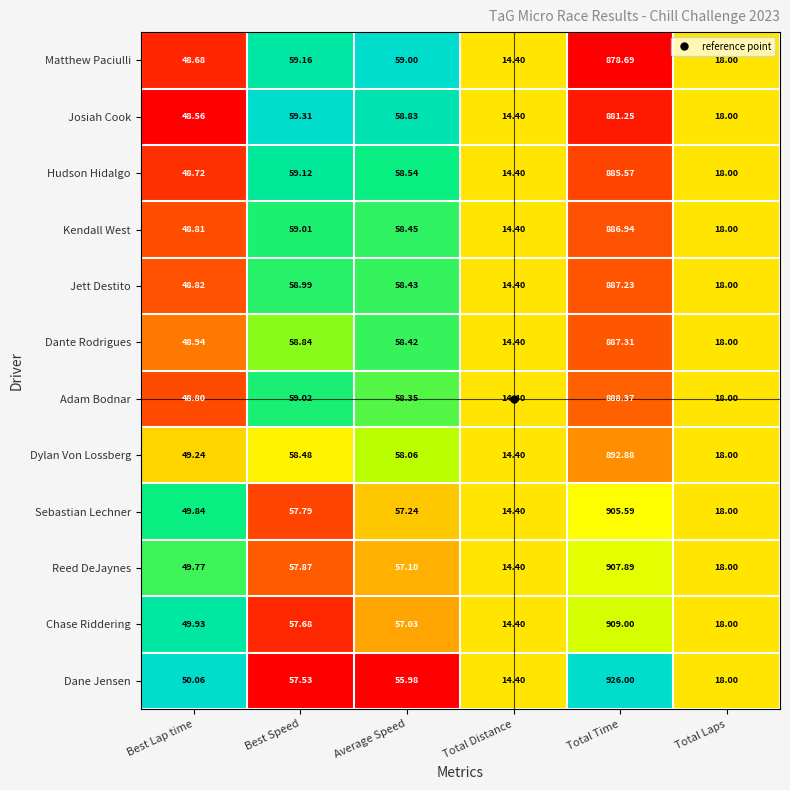

At which category does the chart reach its minimum across all series?

Total Distance